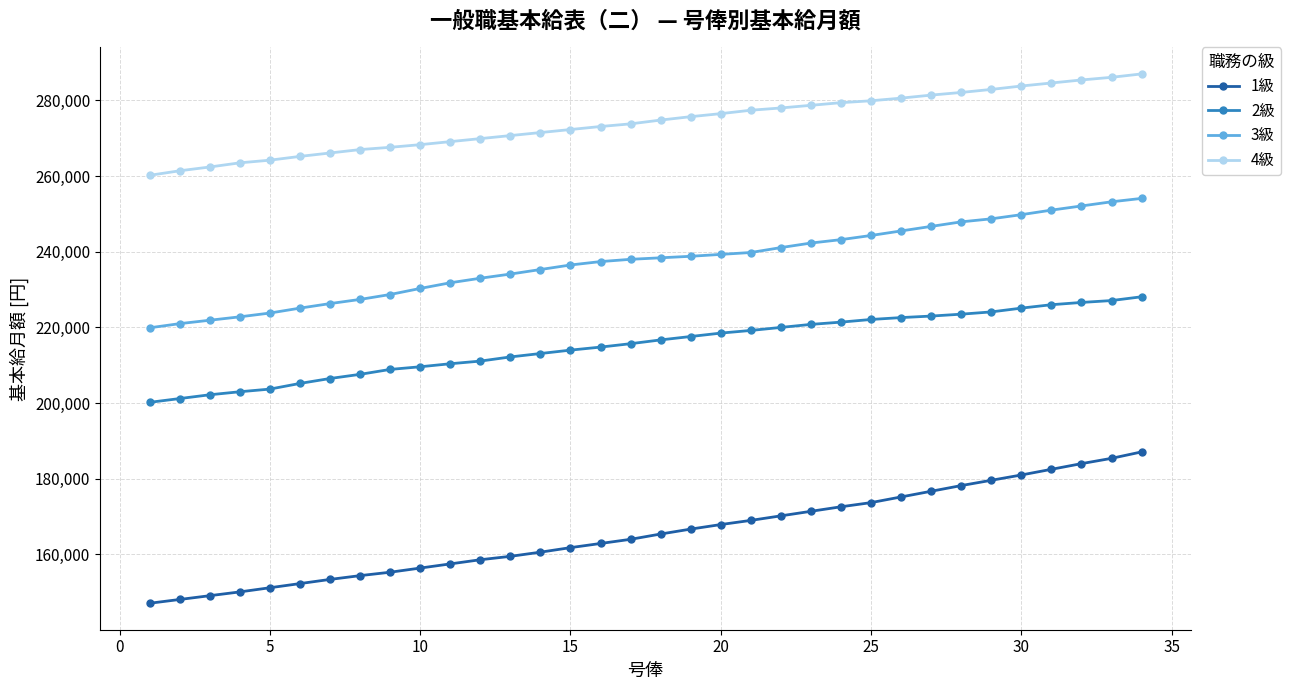

True or false: 2級 and 3級 cross at least once.

False